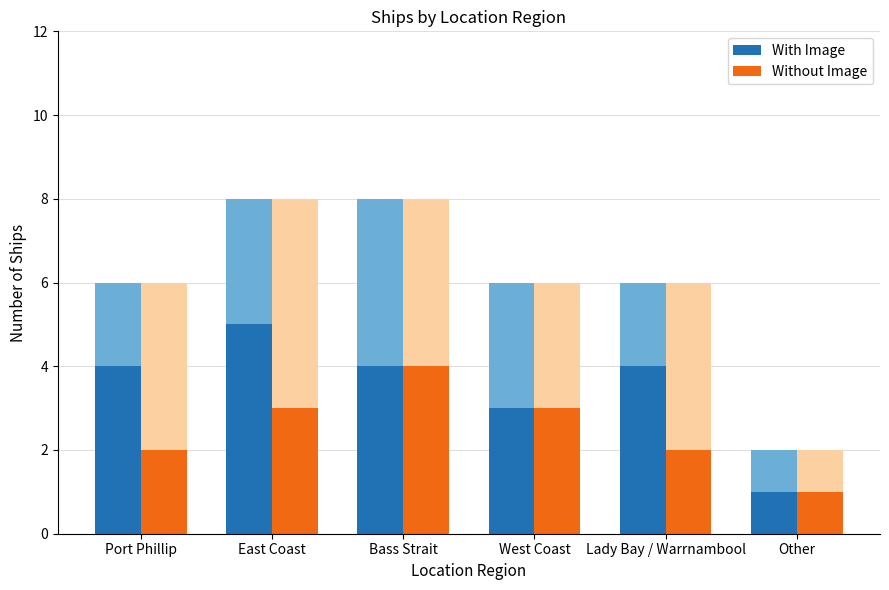

Reading right to left, list all the values displayed in this chart.

With Image: Other=1	Lady Bay / Warrnambool=4	West Coast=3	Bass Strait=4	East Coast=5	Port Phillip=4
Without Image: Other=1	Lady Bay / Warrnambool=2	West Coast=3	Bass Strait=4	East Coast=3	Port Phillip=2